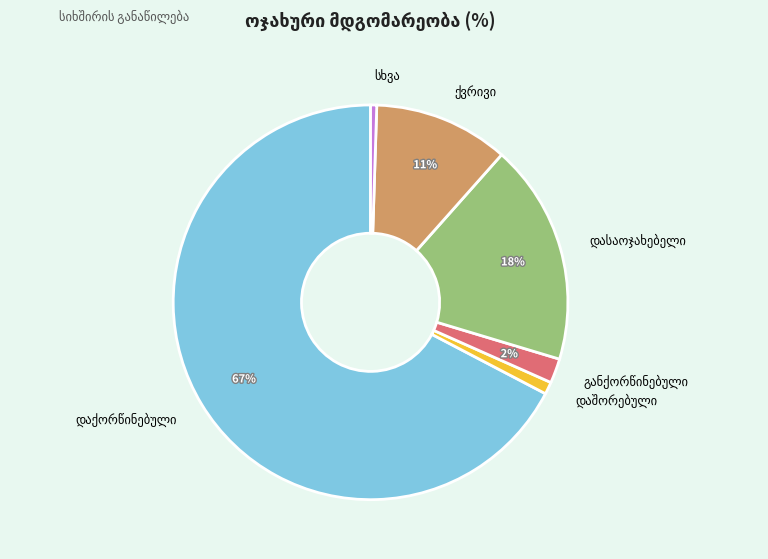

How many slices are in this pie chart?

6